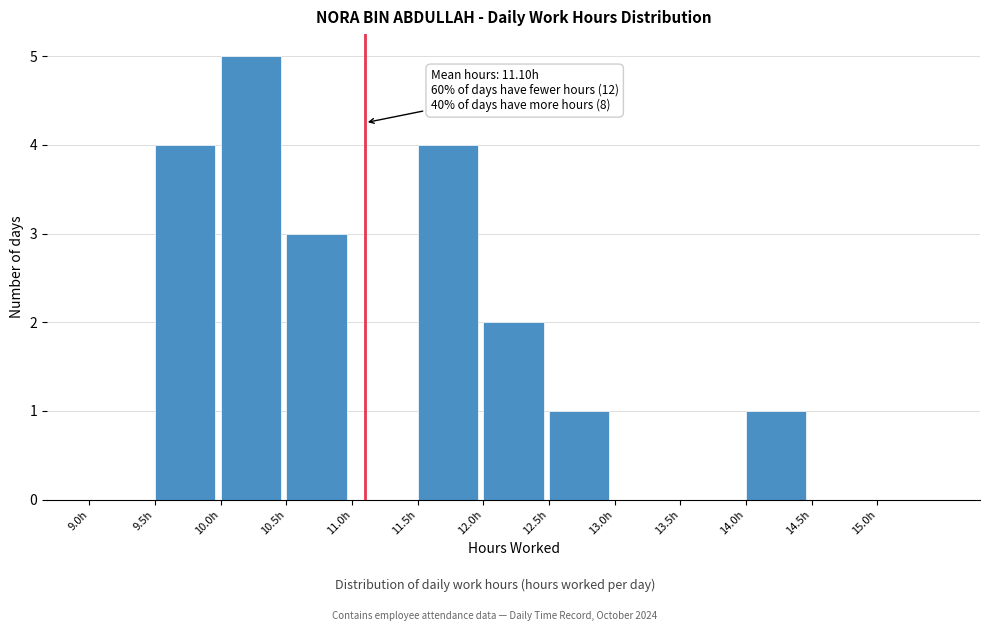

Over which range of the x-axis is the bar tallest?

10.0 to 10.5